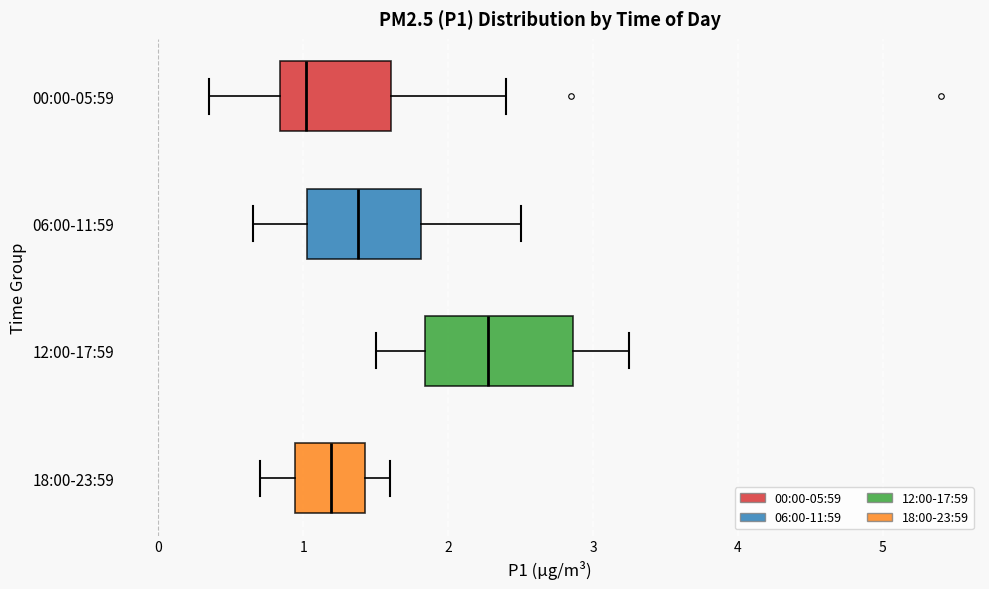

Which box's median line is the furthest to the left?

00:00-05:59